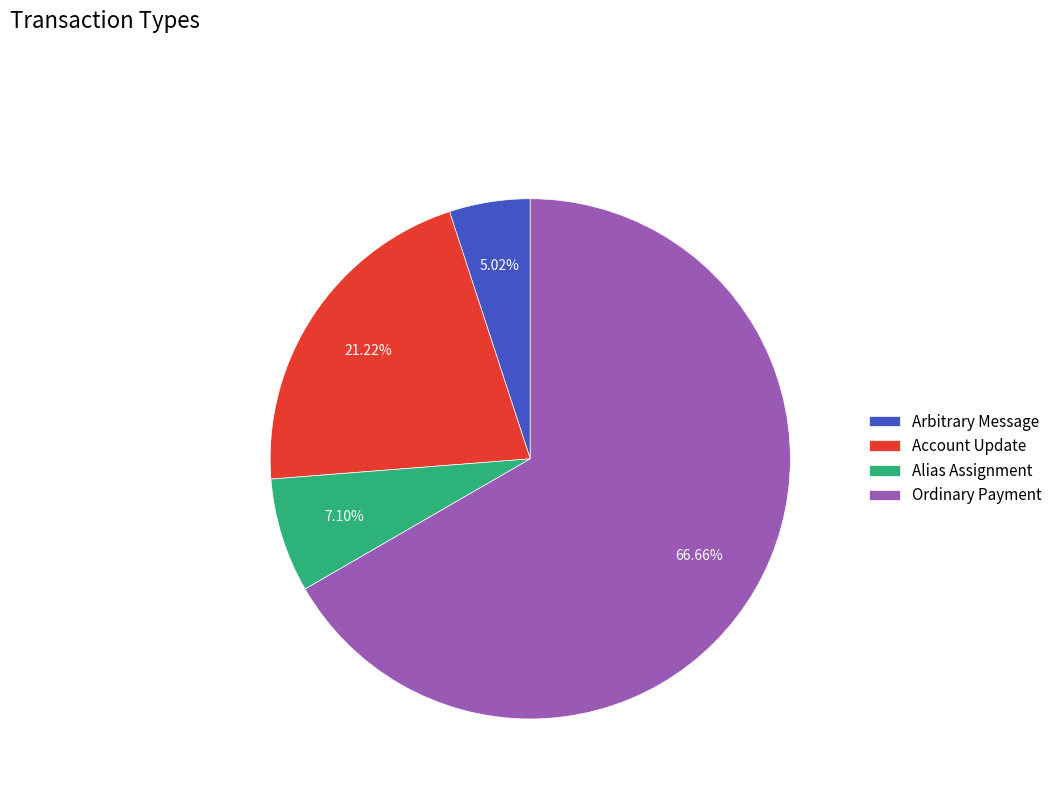

What percentage is NOT represented by Account Update?

78.8%